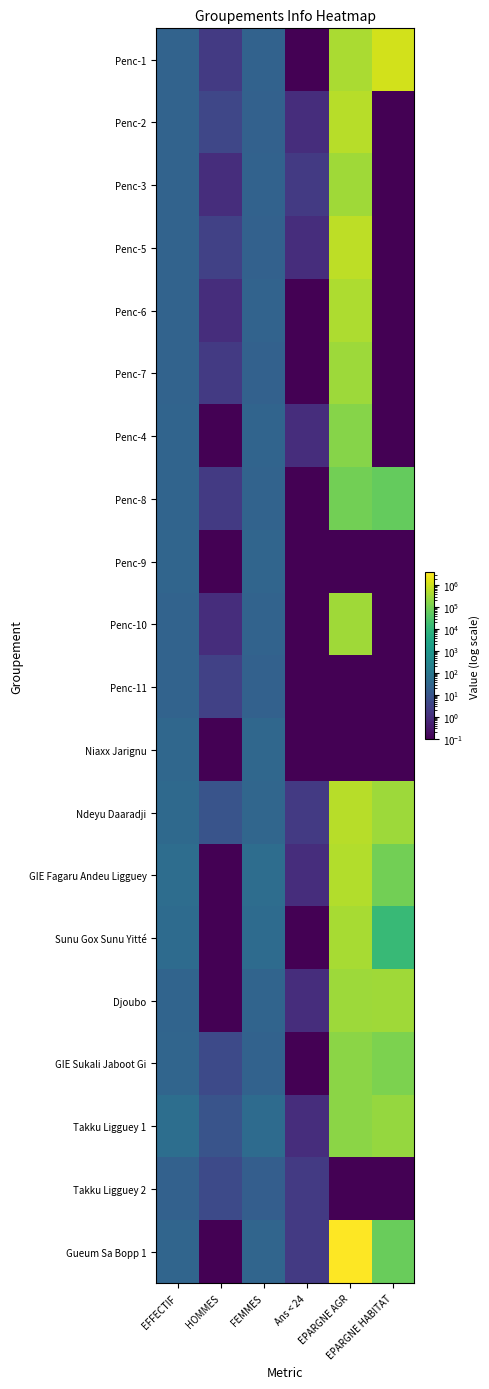

Reading right to left, list all the values displayed in this chart.

Penc-1: EPARGNE HABITAT=1164569.0	EPARGNE AGR=425000.0	Ans < 24=0.1	FEMMES=24.0	HOMMES=2.0	EFFECTIF=26.0
Penc-2: EPARGNE HABITAT=0.1	EPARGNE AGR=565000.0	Ans < 24=1.0	FEMMES=22.0	HOMMES=4.0	EFFECTIF=26.0
Penc-3: EPARGNE HABITAT=0.1	EPARGNE AGR=320000.0	Ans < 24=2.0	FEMMES=24.0	HOMMES=1.0	EFFECTIF=25.0
Penc-5: EPARGNE HABITAT=0.1	EPARGNE AGR=661000.0	Ans < 24=1.0	FEMMES=22.0	HOMMES=3.0	EFFECTIF=25.0
Penc-6: EPARGNE HABITAT=0.1	EPARGNE AGR=450000.0	Ans < 24=0.1	FEMMES=25.0	HOMMES=1.0	EFFECTIF=26.0
Penc-7: EPARGNE HABITAT=0.1	EPARGNE AGR=286000.0	Ans < 24=0.1	FEMMES=23.0	HOMMES=2.0	EFFECTIF=25.0
Penc-4: EPARGNE HABITAT=0.1	EPARGNE AGR=155000.0	Ans < 24=1.0	FEMMES=27.0	HOMMES=0.1	EFFECTIF=27.0
Penc-8: EPARGNE HABITAT=60000.0	EPARGNE AGR=94000.0	Ans < 24=0.1	FEMMES=26.0	HOMMES=2.0	EFFECTIF=28.0
Penc-9: EPARGNE HABITAT=0.1	EPARGNE AGR=0.1	Ans < 24=0.1	FEMMES=30.0	HOMMES=0.1	EFFECTIF=30.0
Penc-10: EPARGNE HABITAT=0.1	EPARGNE AGR=310000.0	Ans < 24=0.1	FEMMES=25.0	HOMMES=1.0	EFFECTIF=26.0
Penc-11: EPARGNE HABITAT=0.1	EPARGNE AGR=0.1	Ans < 24=0.1	FEMMES=22.0	HOMMES=3.0	EFFECTIF=25.0
Niaxx Jarignu: EPARGNE HABITAT=0.1	EPARGNE AGR=0.1	Ans < 24=0.1	FEMMES=34.0	HOMMES=0.1	EFFECTIF=34.0
Ndeyu Daaradji: EPARGNE HABITAT=288000.0	EPARGNE AGR=600000.0	Ans < 24=2.0	FEMMES=31.0	HOMMES=9.0	EFFECTIF=40.0
GIE Fagaru Andeu Ligguey: EPARGNE HABITAT=90000.0	EPARGNE AGR=500000.0	Ans < 24=1.0	FEMMES=50.0	HOMMES=0.1	EFFECTIF=50.0
Sunu Gox Sunu Yitté: EPARGNE HABITAT=12500.0	EPARGNE AGR=375625.0	Ans < 24=0.1	FEMMES=45.0	HOMMES=0.1	EFFECTIF=45.0
Djoubo: EPARGNE HABITAT=310000.0	EPARGNE AGR=290000.0	Ans < 24=1.0	FEMMES=28.0	HOMMES=0.1	EFFECTIF=28.0
GIE Sukali Jaboot Gi: EPARGNE HABITAT=120000.0	EPARGNE AGR=187000.0	Ans < 24=0.1	FEMMES=24.0	HOMMES=5.0	EFFECTIF=29.0
Takku Ligguey 1: EPARGNE HABITAT=240000.0	EPARGNE AGR=183000.0	Ans < 24=1.0	FEMMES=46.0	HOMMES=9.0	EFFECTIF=55.0
Takku Ligguey 2: EPARGNE HABITAT=0.1	EPARGNE AGR=0.1	Ans < 24=2.0	FEMMES=18.0	HOMMES=5.0	EFFECTIF=23.0
Gueum Sa Bopp 1: EPARGNE HABITAT=70000.0	EPARGNE AGR=3790100.0	Ans < 24=2.0	FEMMES=30.0	HOMMES=0.1	EFFECTIF=30.0